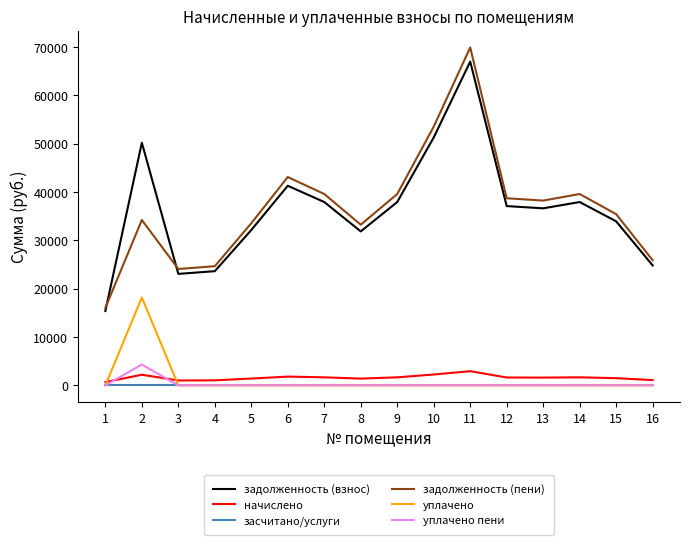

Which series has the largest range (max minus min)?

задолженность (пени)